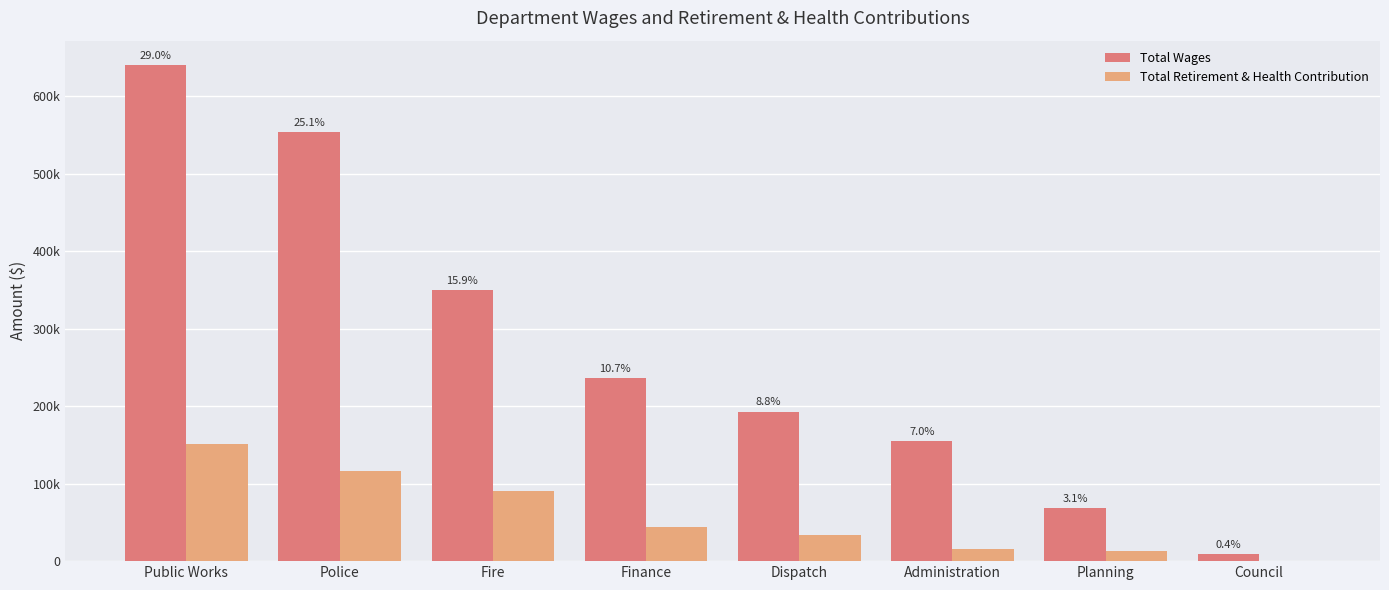

What are all the series names shown in the legend?

Total Wages, Total Retirement & Health Contribution